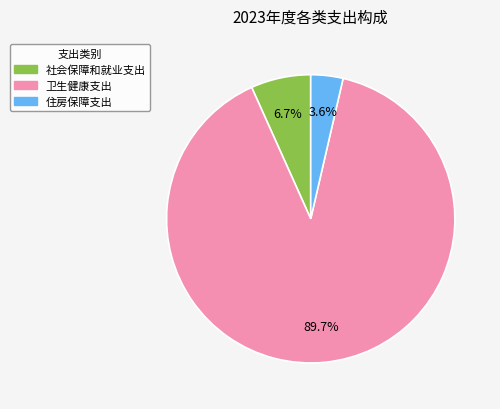

Which category accounts for the majority?

卫生健康支出